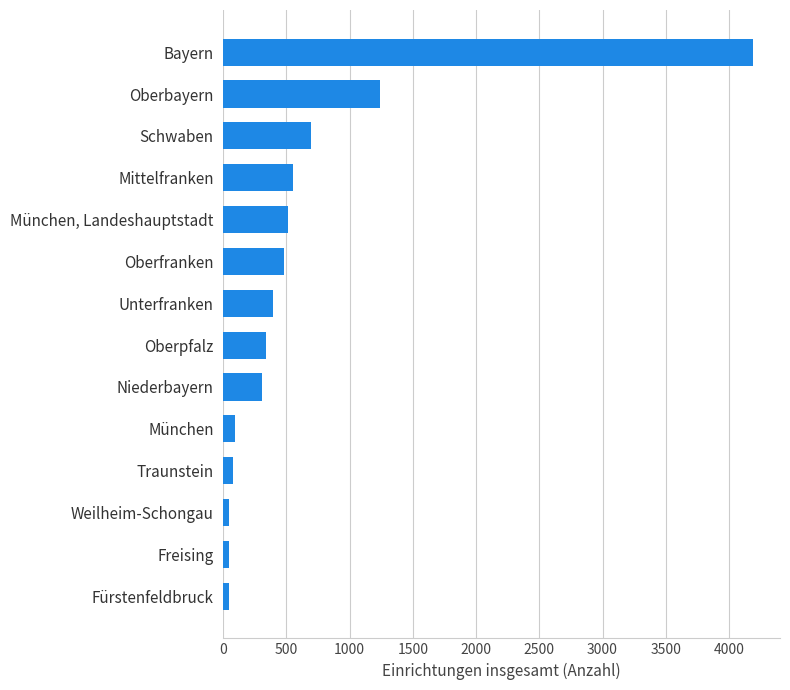

True or false: the data shows 587 at Unterfranken.

False